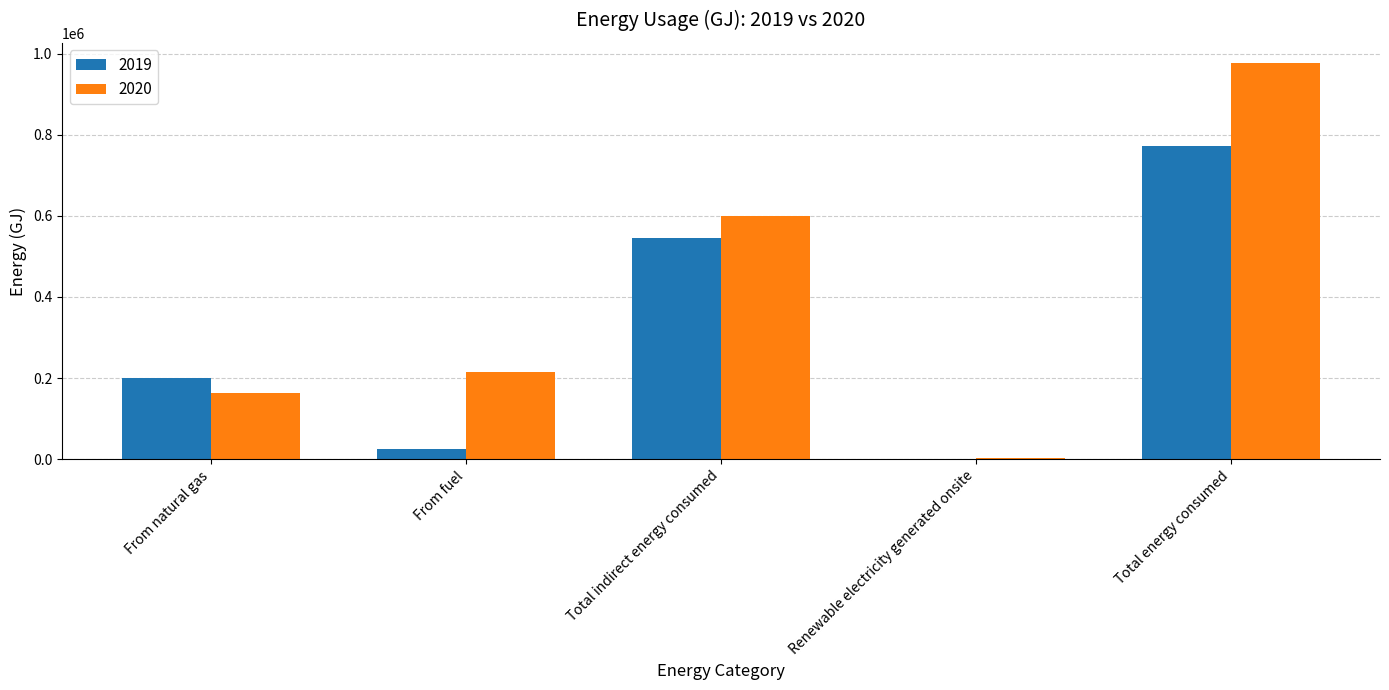

What is the total value across all series at From fuel?

239946